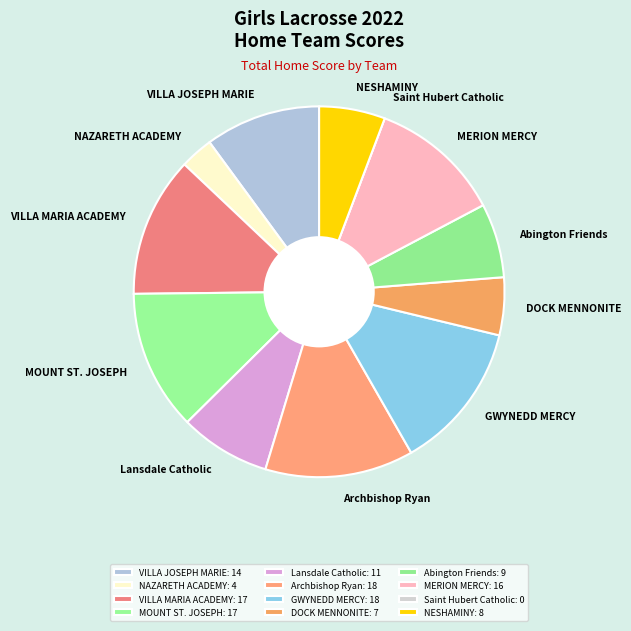

Does any single category account for the majority?

No